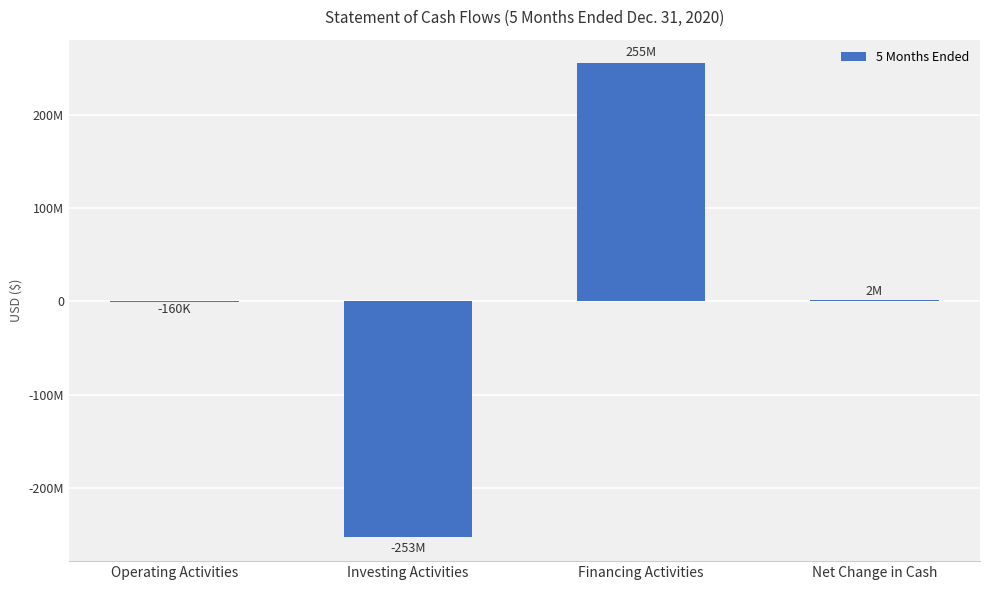

Is it true that the value at Financing Activities is 71763684?

False